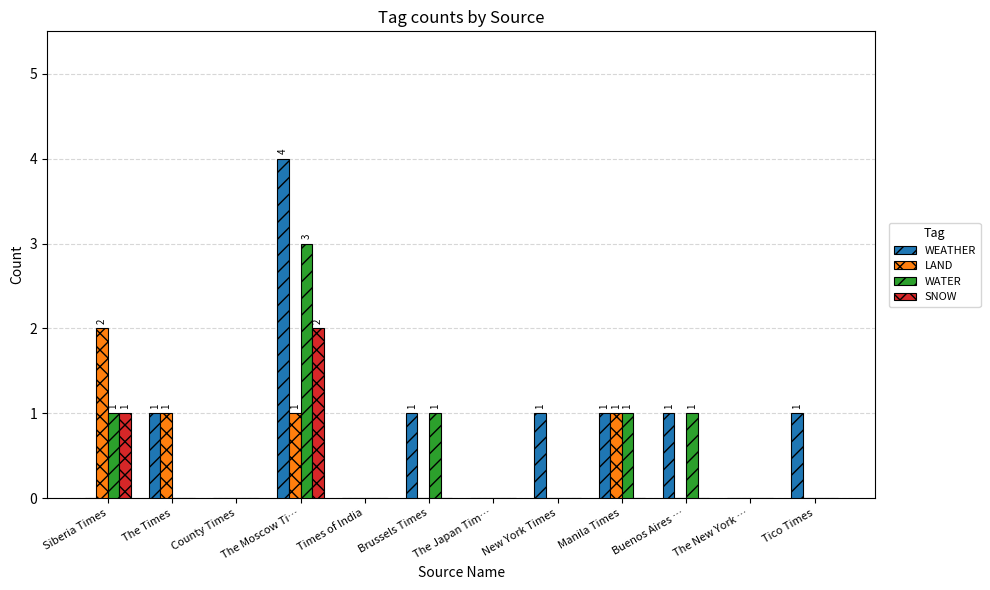

Is it true that SNOW equals 0 at The Times?

True